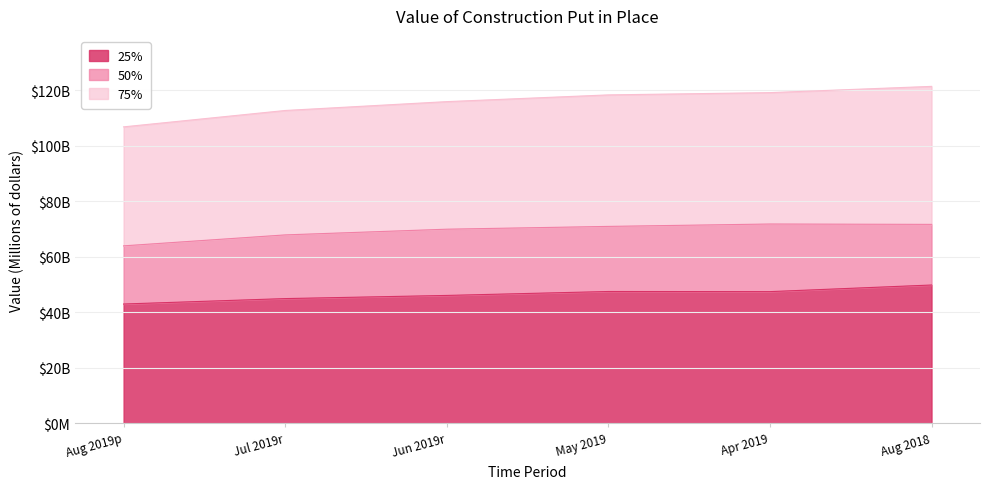

True or false: 50% has more than 0 points higher than both neighbors.

True